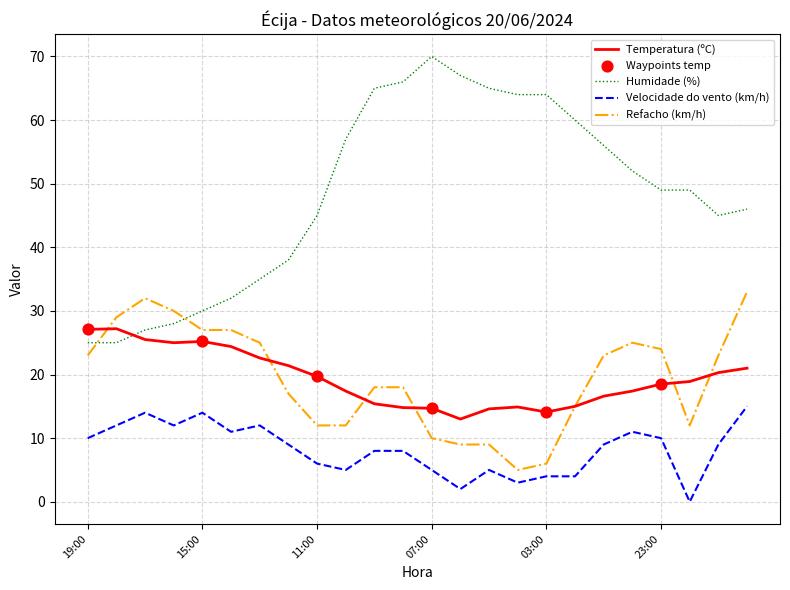

True or false: Refacho (km/h) and Velocidade do vento (km/h) intersect in this chart.

False